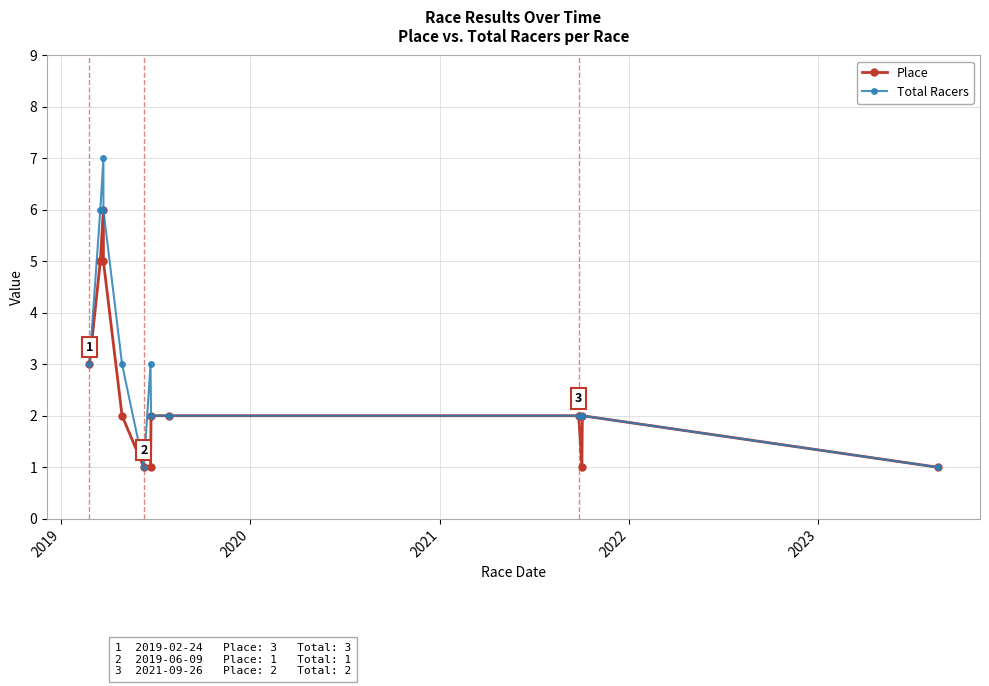

What is the lowest value of the Total Racers series?

1